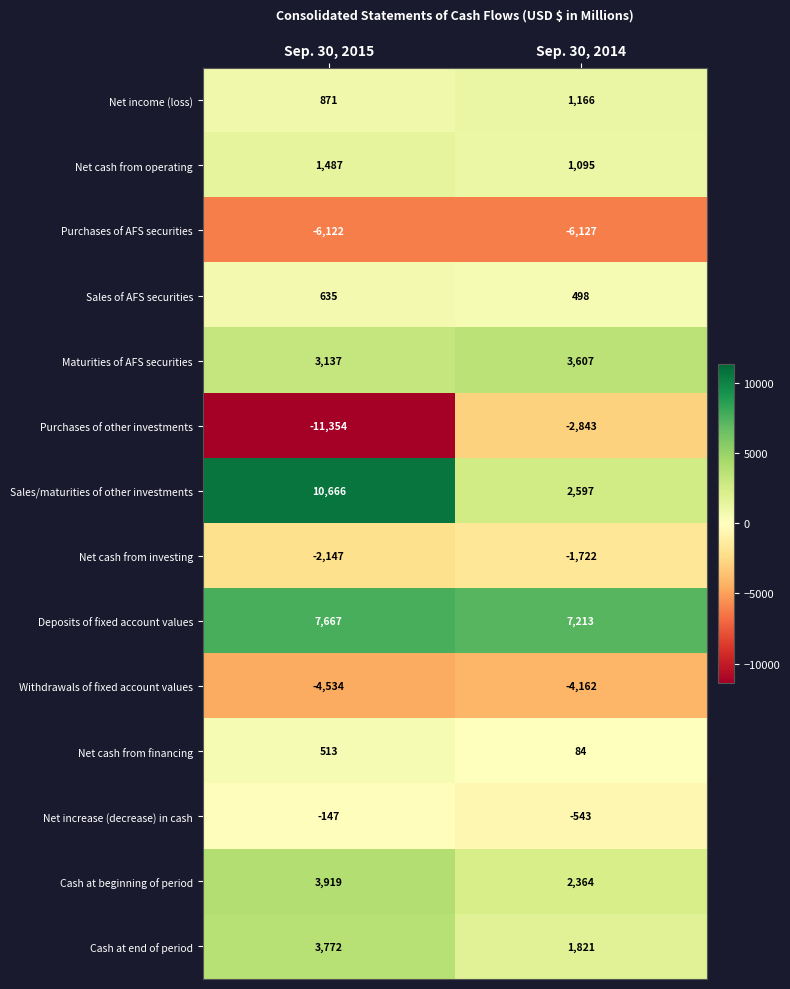

The Net increase (decrease) in cash series shows -147 at Sep. 30, 2015. True or false?

True